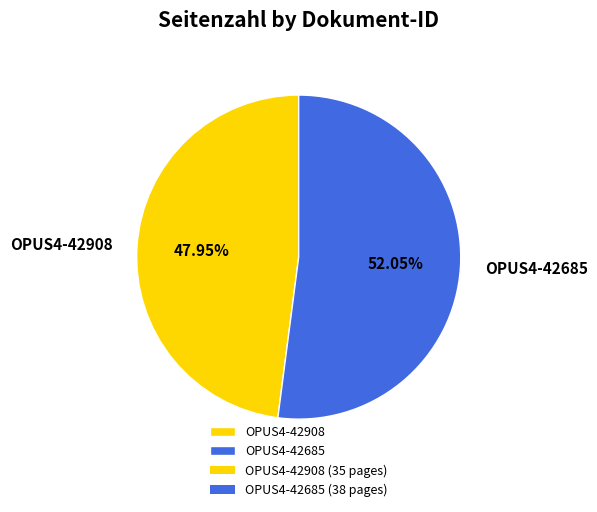

Between OPUS4-42908 and OPUS4-42685, which is larger?

OPUS4-42685